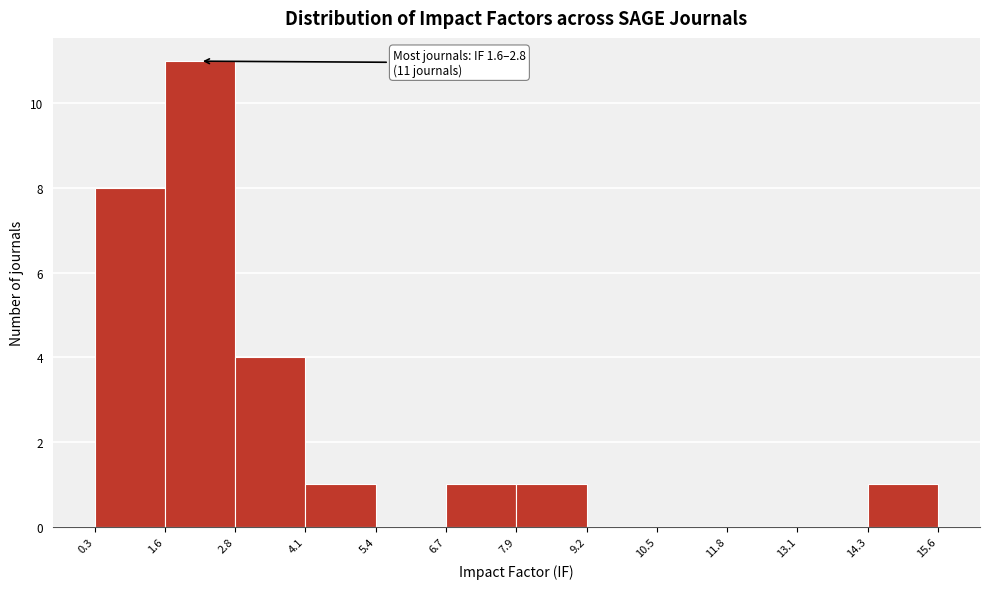

Over which range of the x-axis is the bar tallest?

1.6 to 2.8